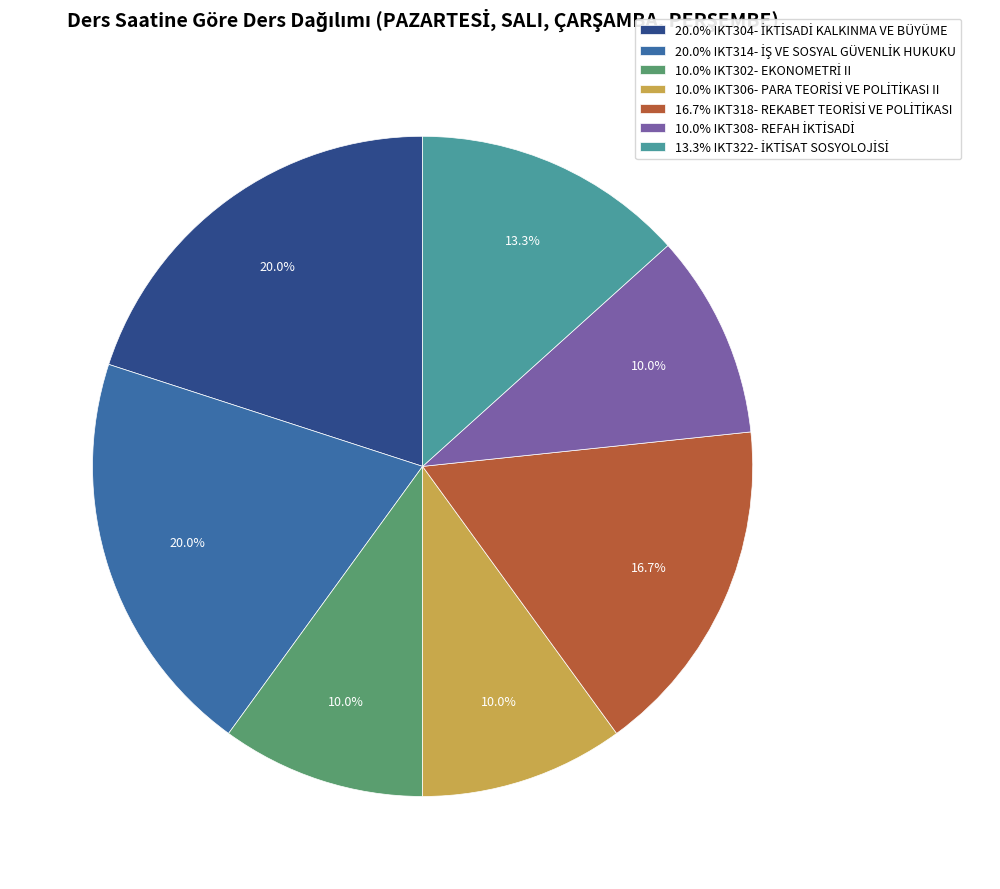

Does any single category account for the majority?

No